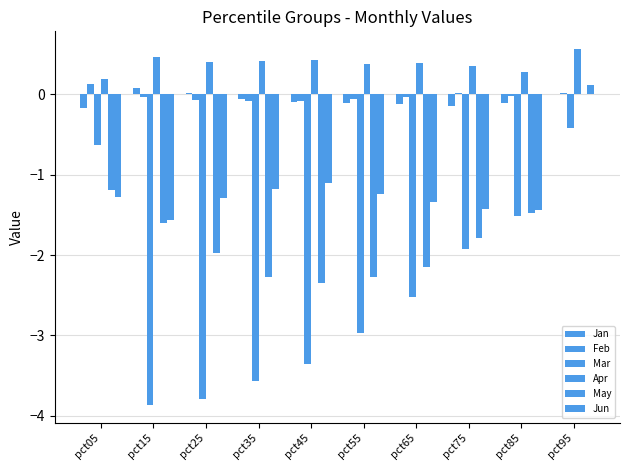

Between pct65 and pct45, which is larger?

pct45